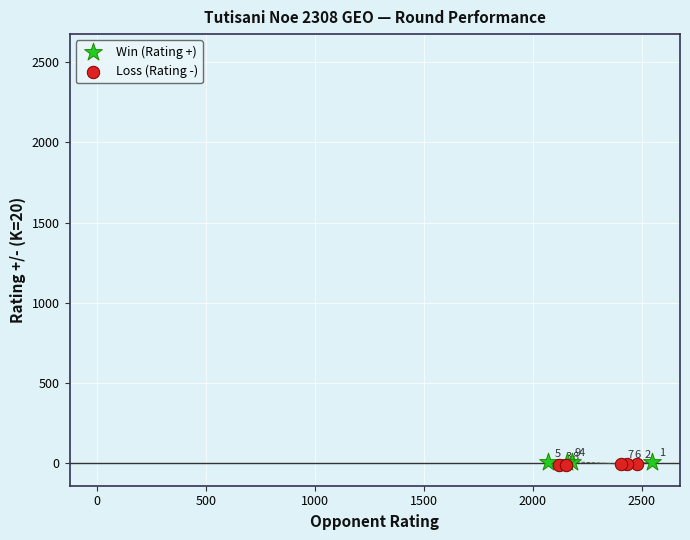

Which series contains the lowest Y value?

Loss (Rating -)